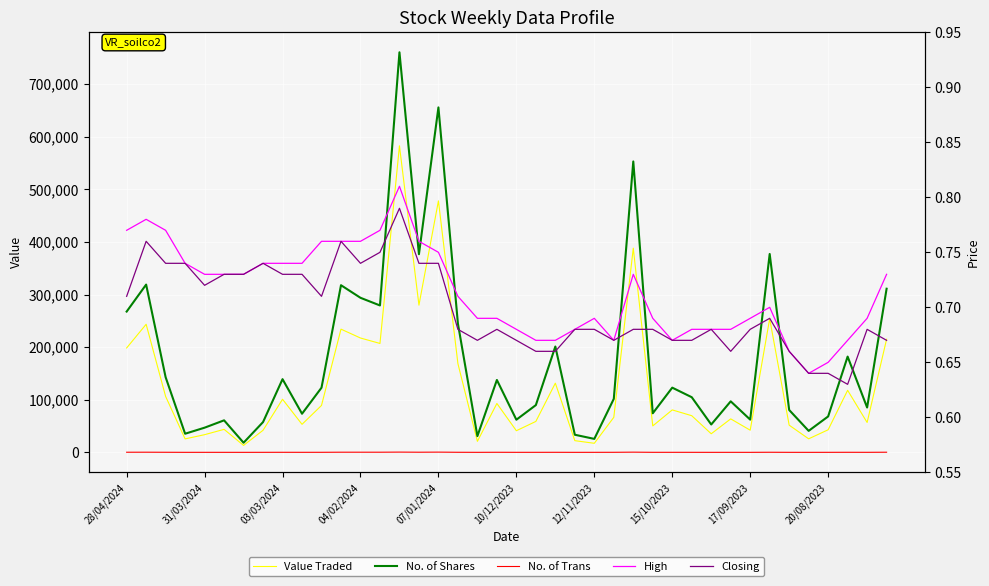

Which series has the largest range (max minus min)?

No. of Shares